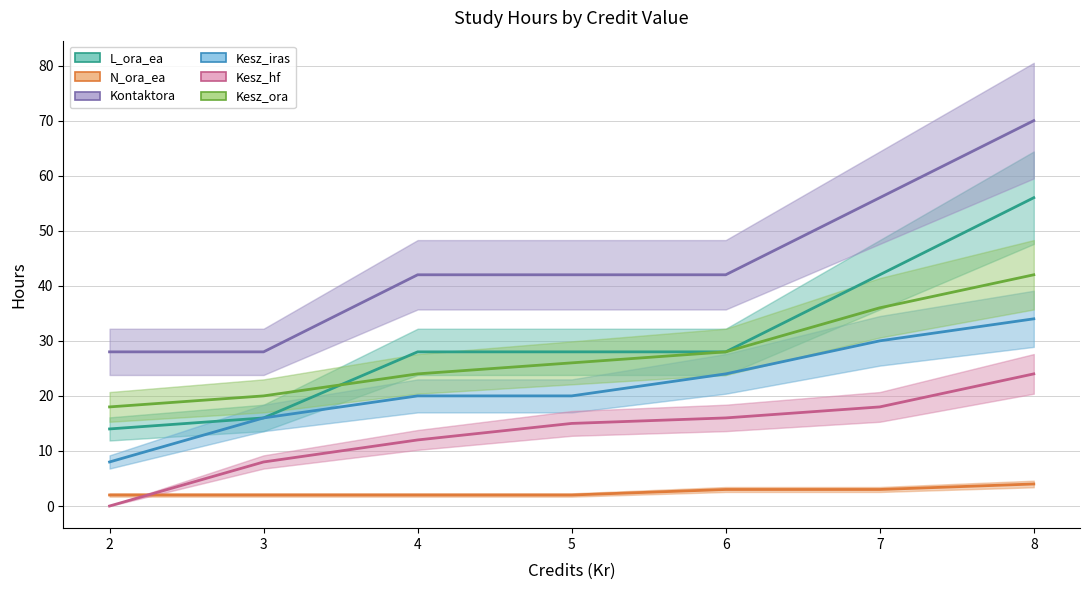

At how many categories does at least one series exceed 12?

7